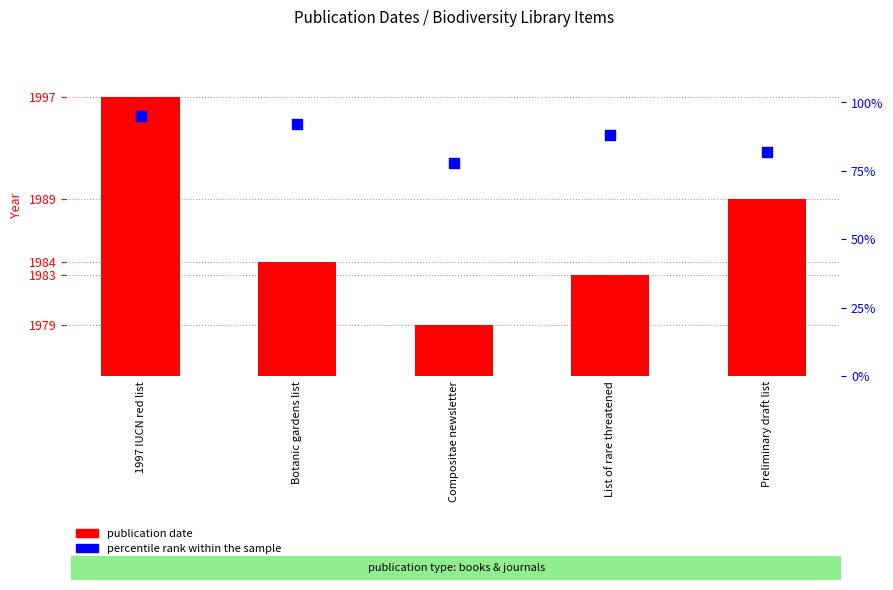

At how many categories does at least one series exceed 399?

5